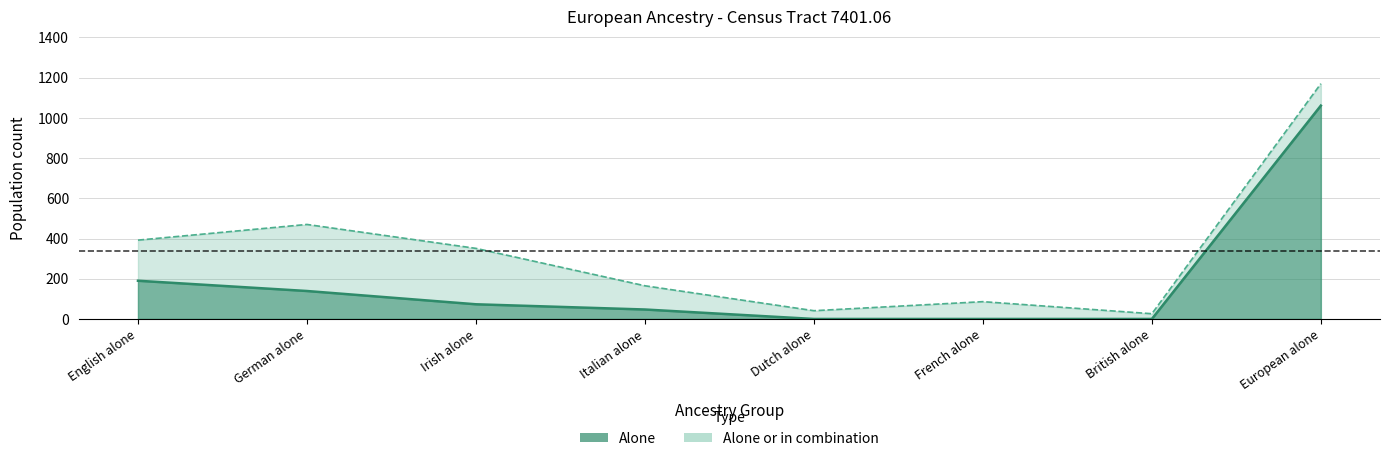

Reading left to right, transcribe all the data shown in this chart.

Alone: 190	139	73	47	0	0	0	1061
Alone or in combination: 392	470	351	165	41	86	26	1170